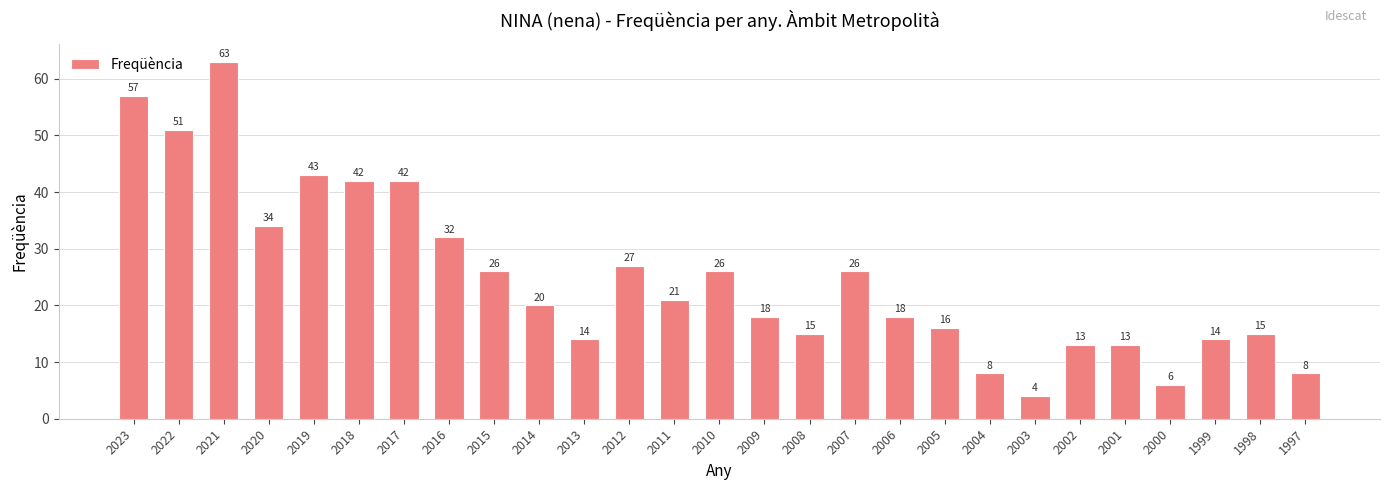

Count the number of categories in the chart.

27